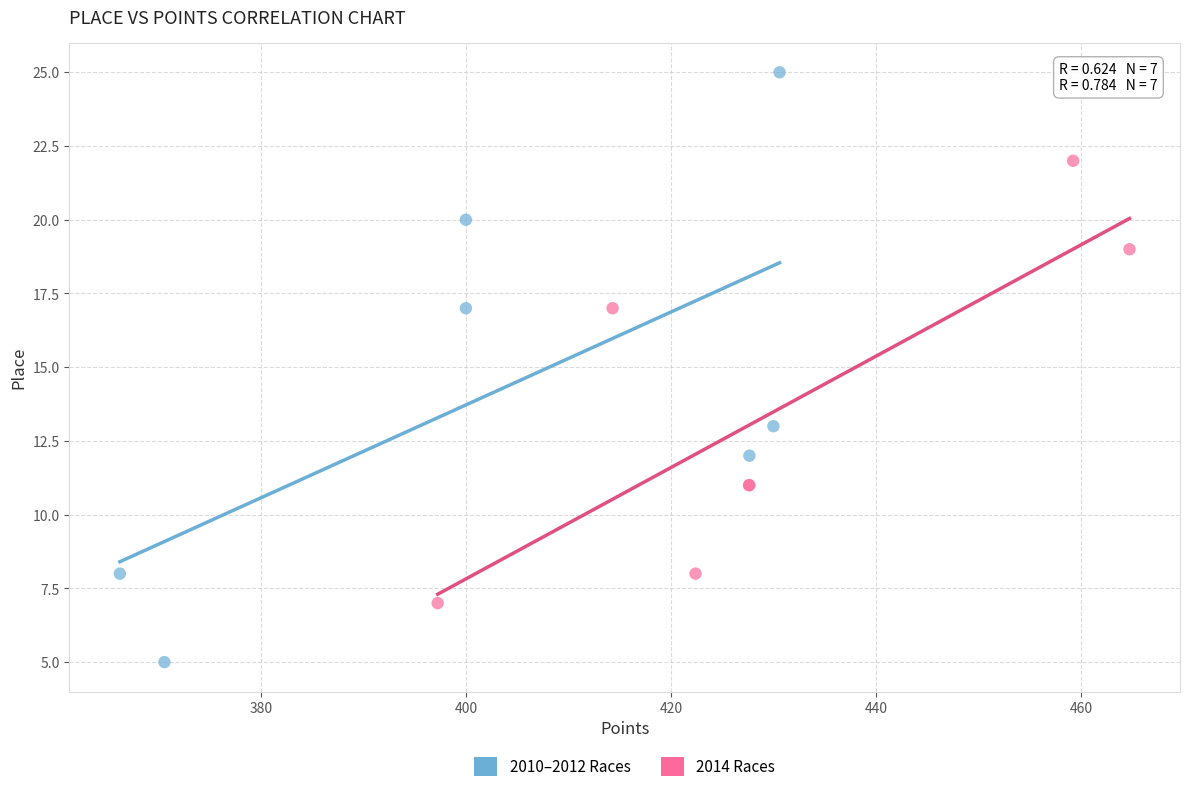

Which series contains the highest Y value?

2010–2012 Races